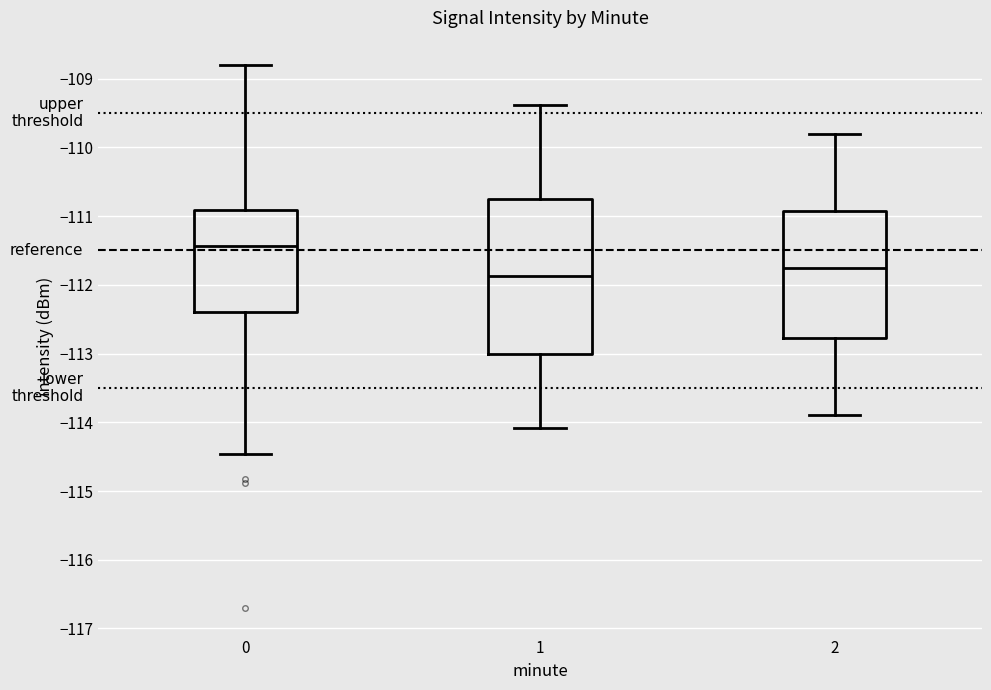

Where does the upper whisker of the box at x = 0 end on the y-axis? The values are not printed on the chart, so give them approximately, as read against the axis.

-108.8